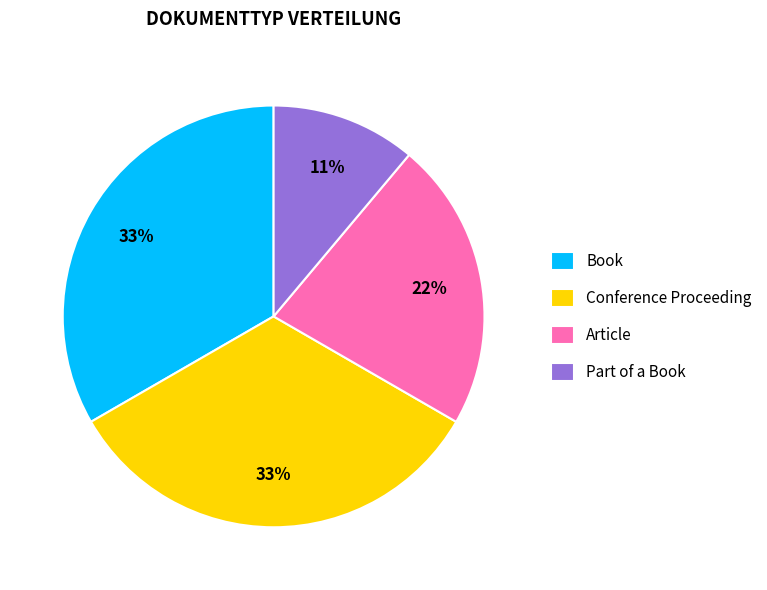

To the nearest percent, what portion does Book represent?

33%